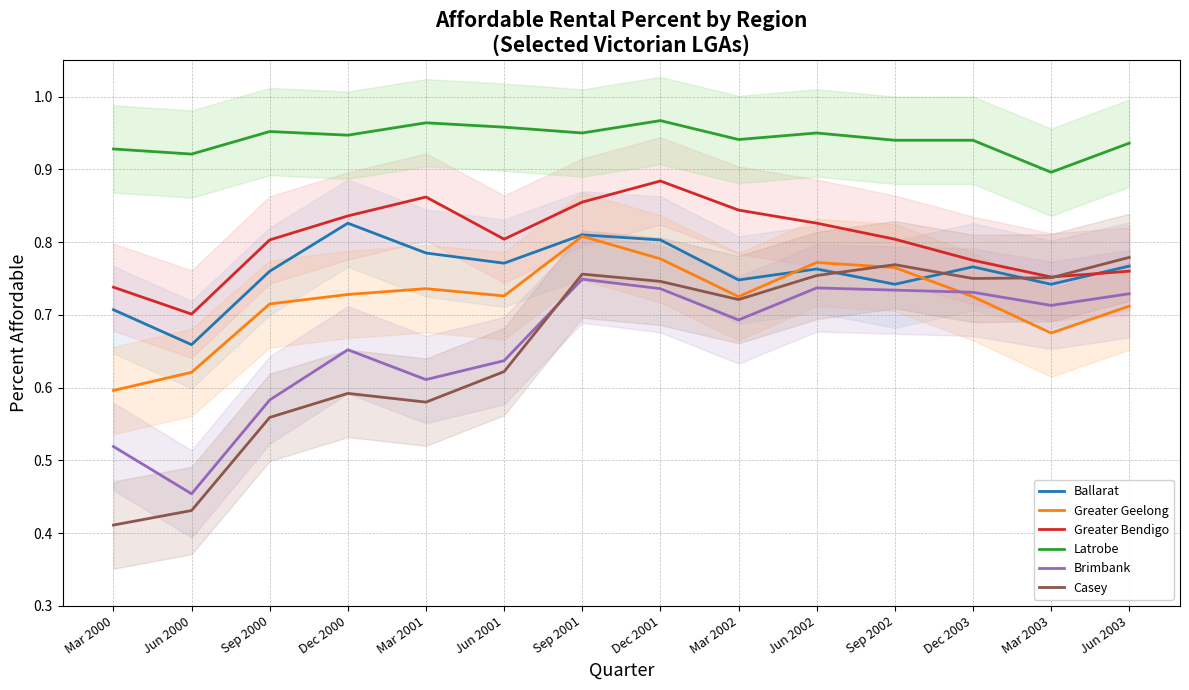

Is the value of Greater Geelong at Dec 2001 greater than the value of Latrobe at Mar 2001?

No